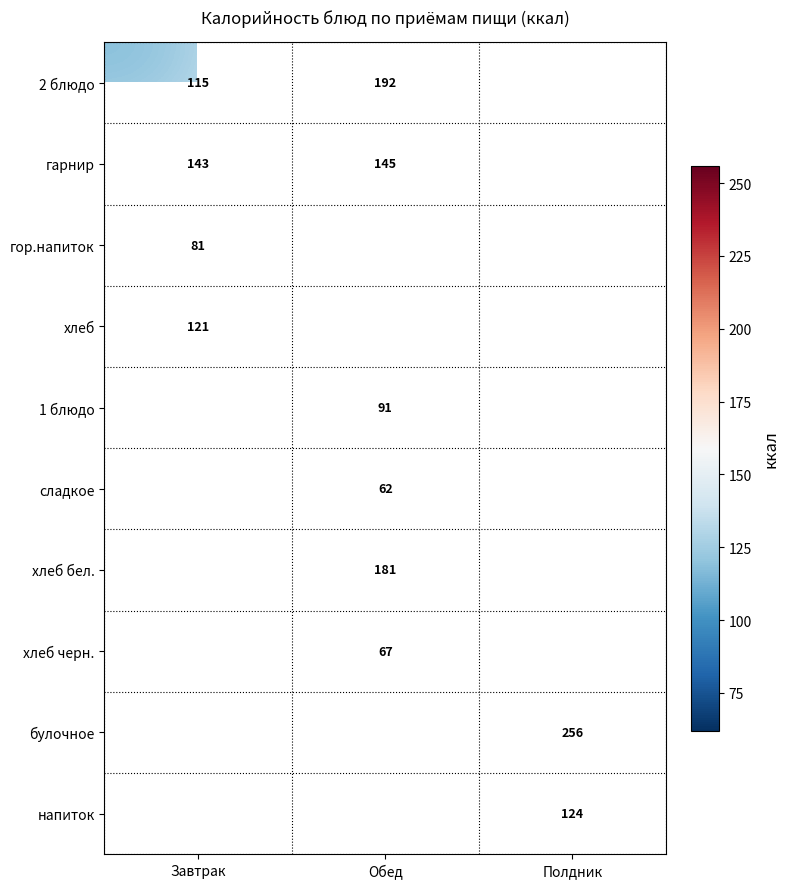

True or false: хлеб бел. has a value of 181 at Обед.

True